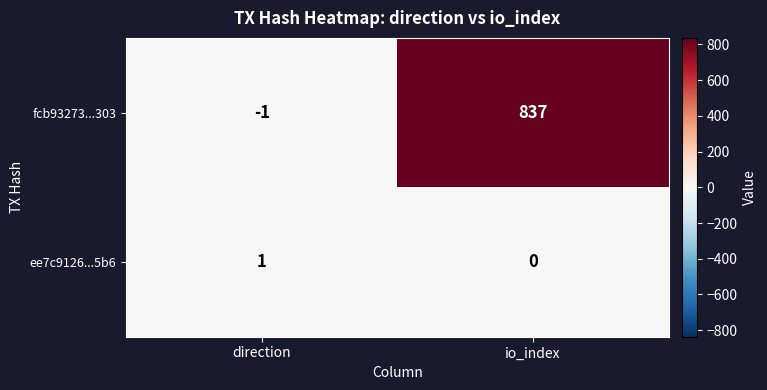

List the series in order of their peak value, lowest first.

ee7c9126...5b6, fcb93273...303